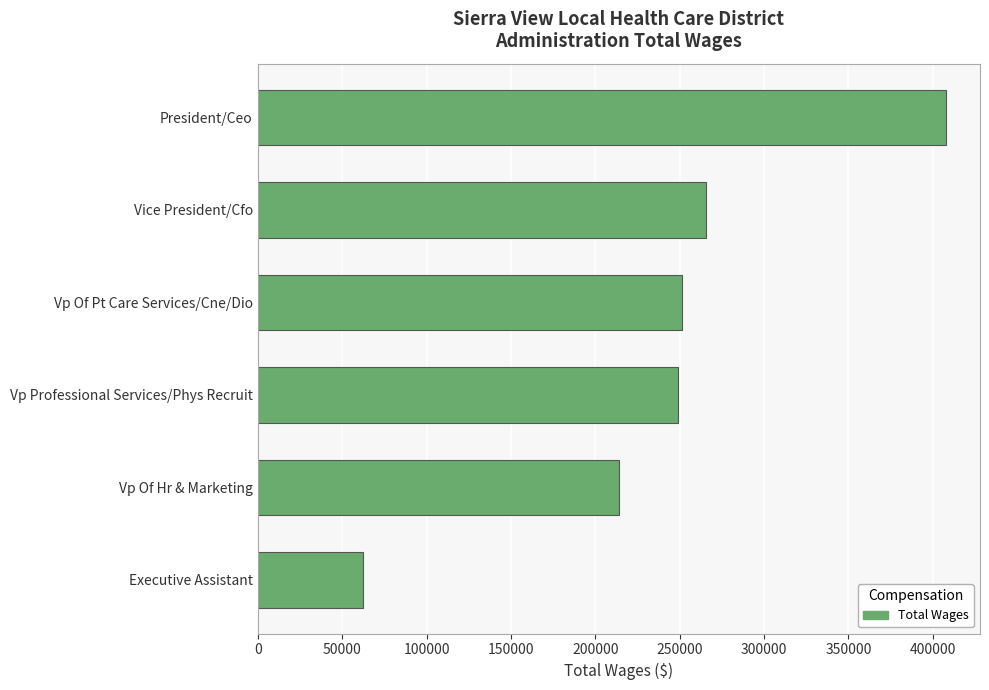

The chart shows a value of 214217 at Vp Of Hr & Marketing. True or false?

True